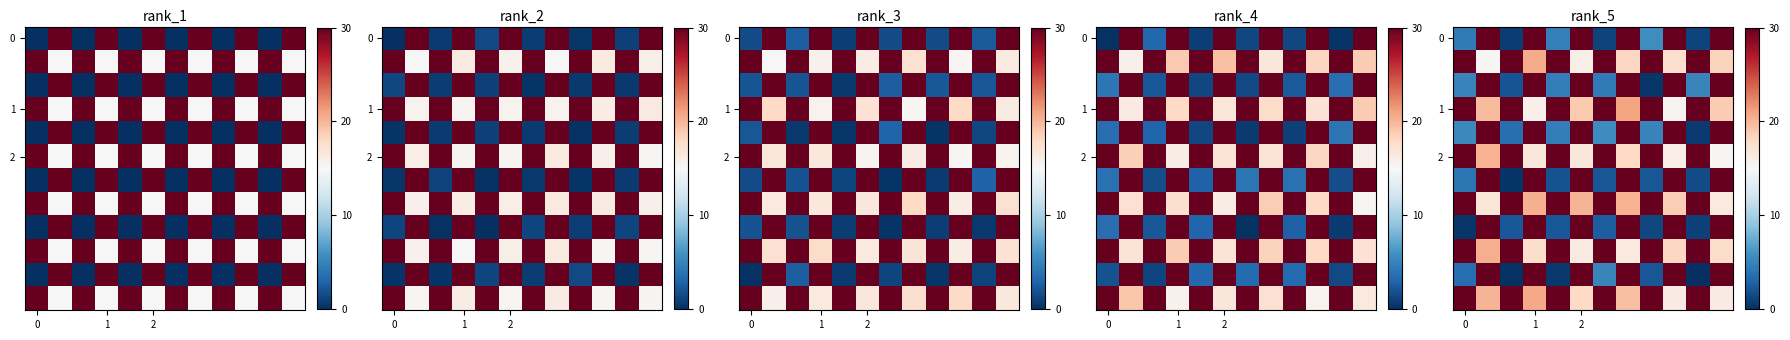

What is the greatest value displayed?

30.0